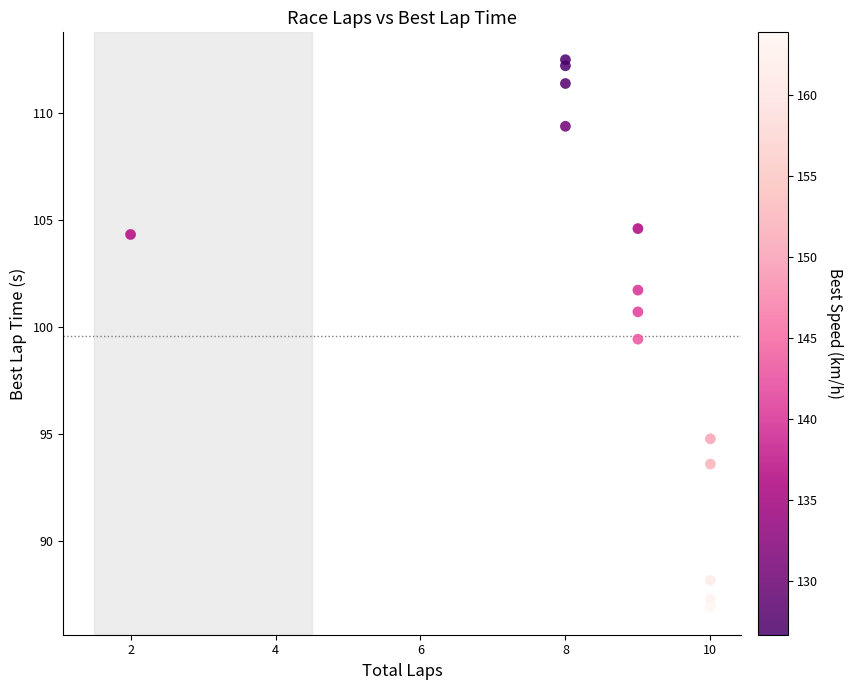

What Y value in the scatter plot is closest to 99?

99.4